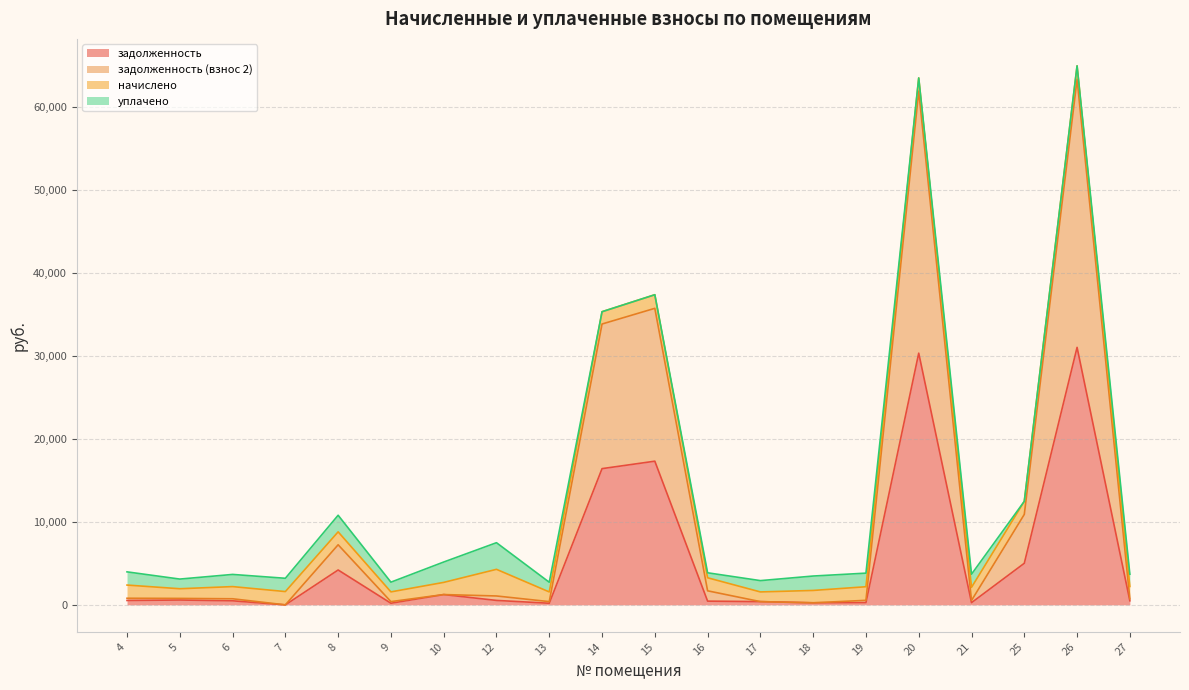

True or false: задолженность (взнос 2) and задолженность intersect in this chart.

False